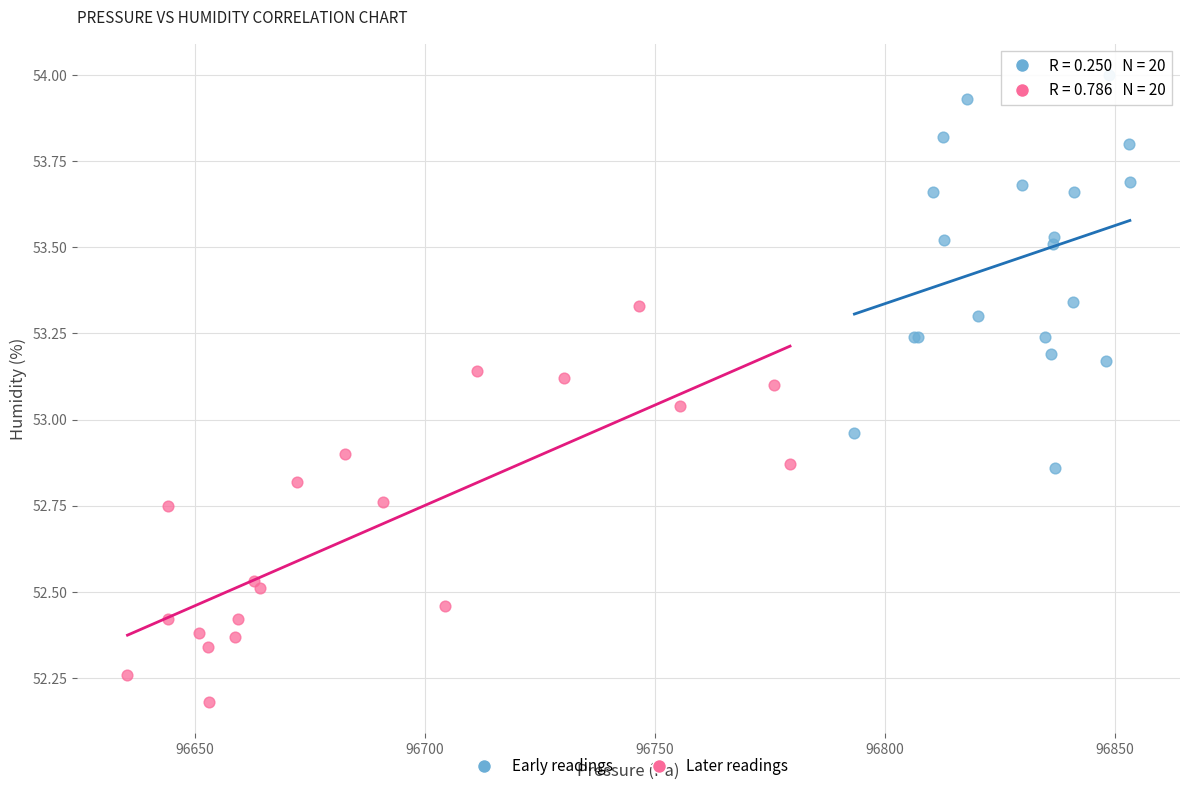

What are all the series names shown in the legend?

Early readings, Later readings